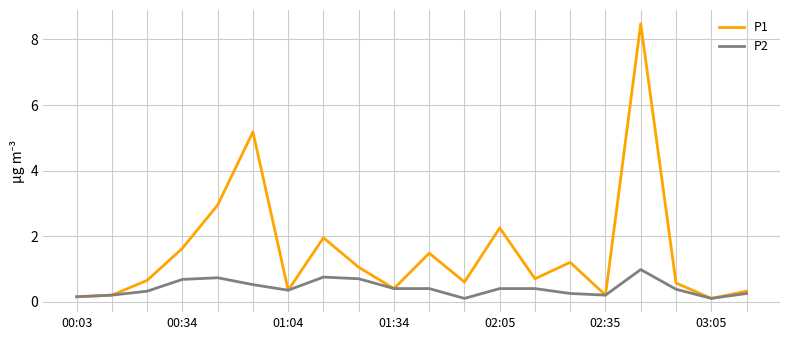

How many series are shown in this chart?

2